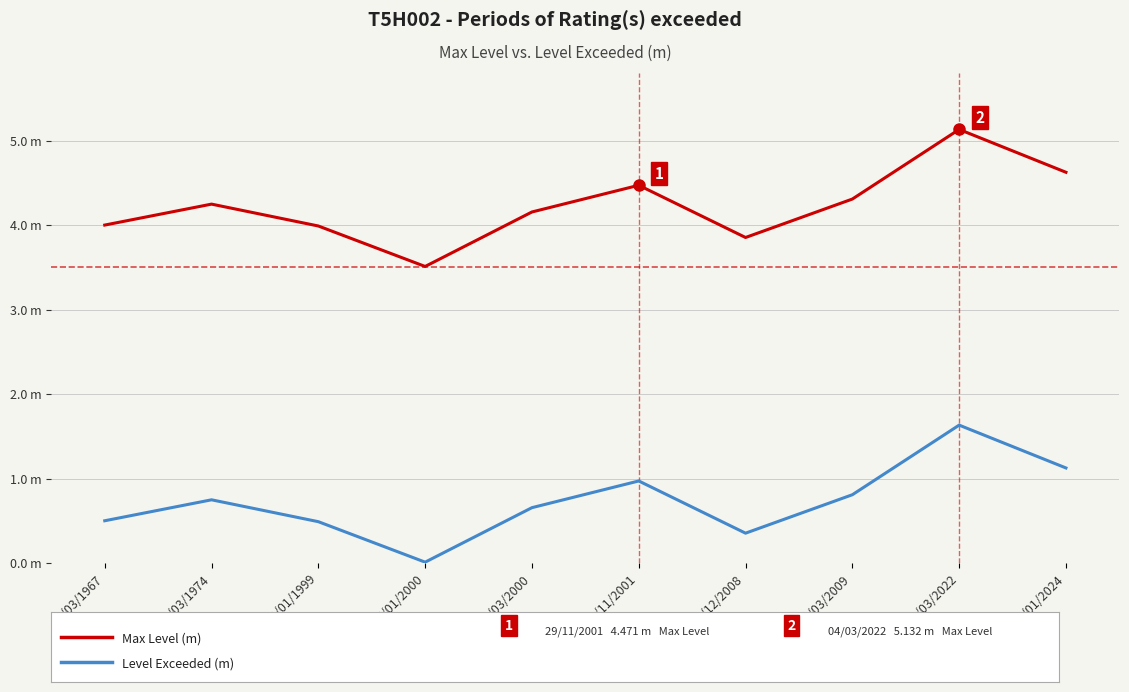

How many lines are shown in the chart?

2